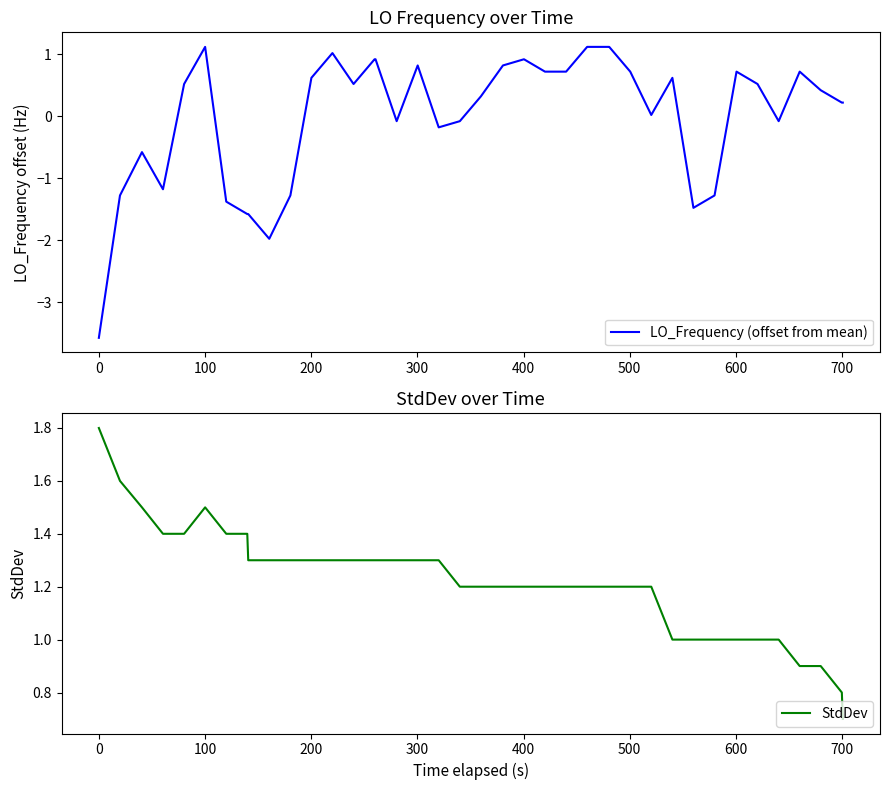

Count the number of categories in the chart.

40